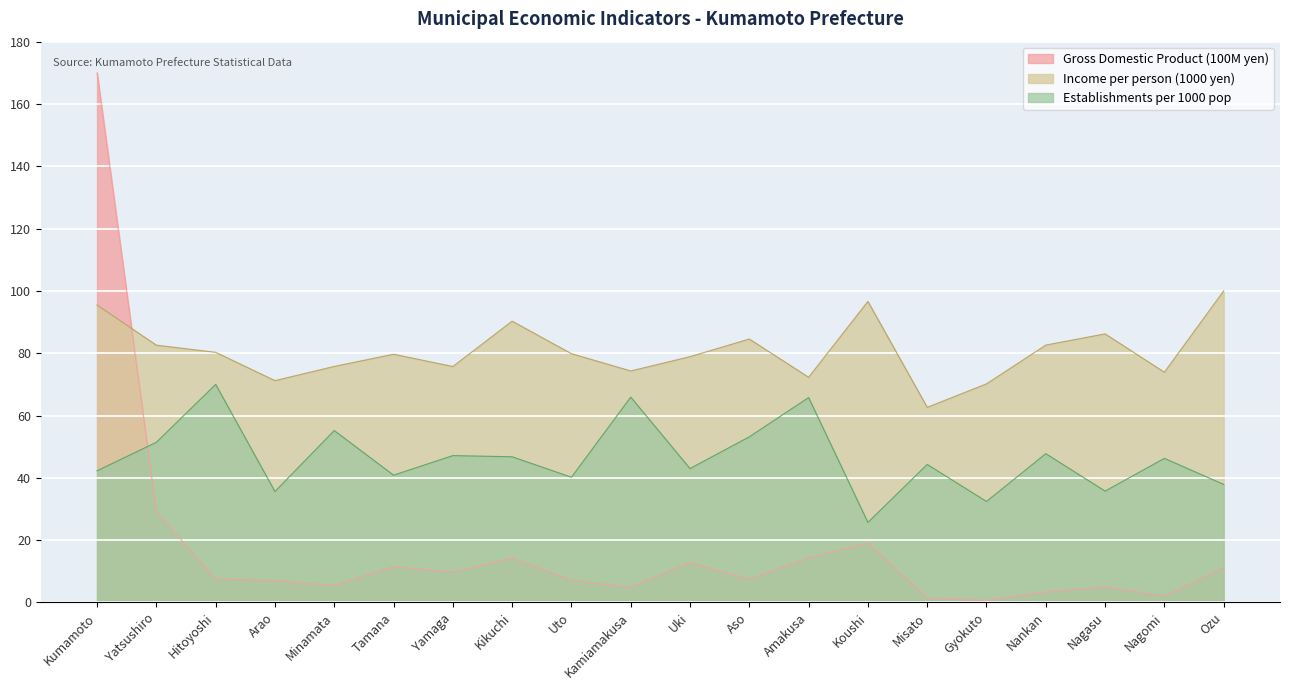

What are all the series names shown in the legend?

Gross Domestic Product (100M yen), Income per person (1000 yen), Establishments per 1000 pop